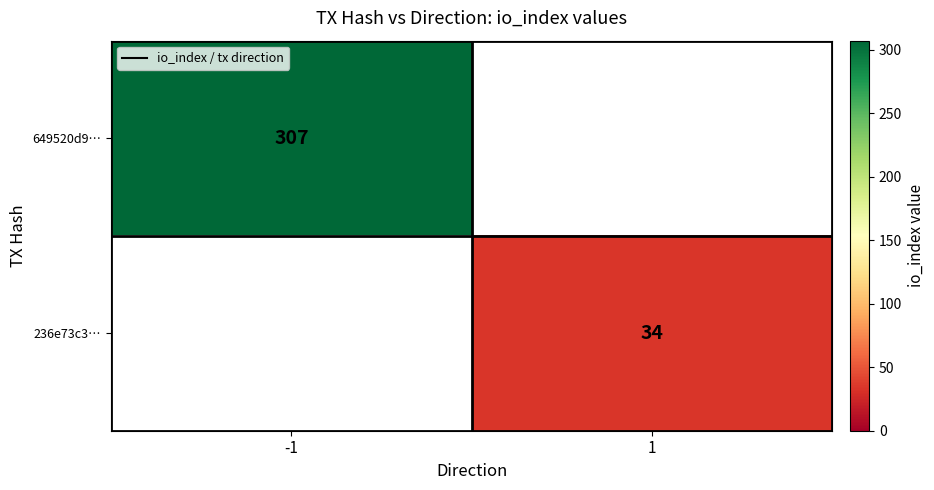

Which has a higher value, 1 or -1?

-1